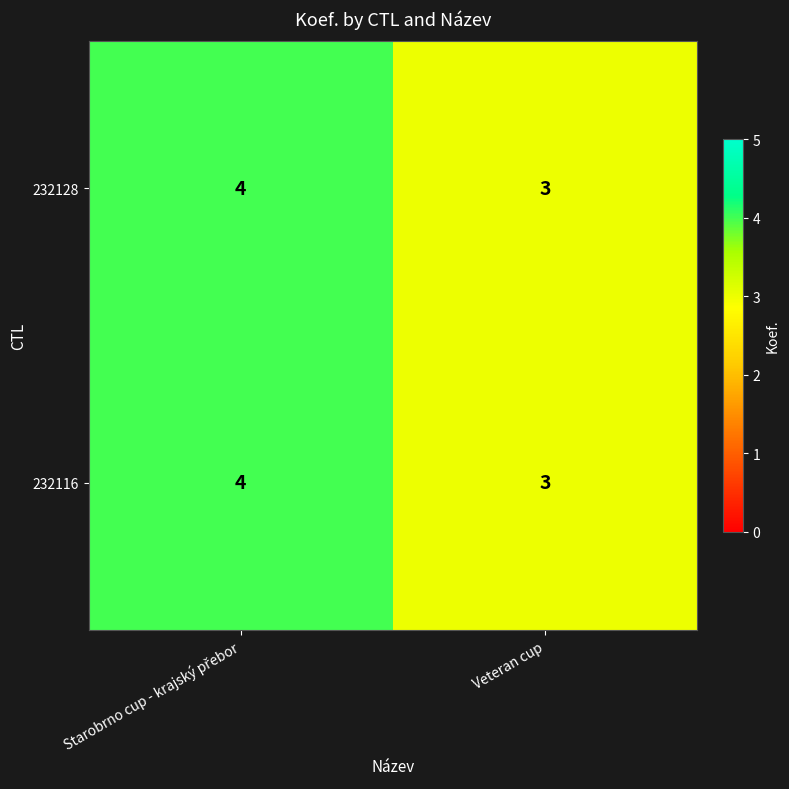

The 232116 series shows 2 at Veteran cup. True or false?

False